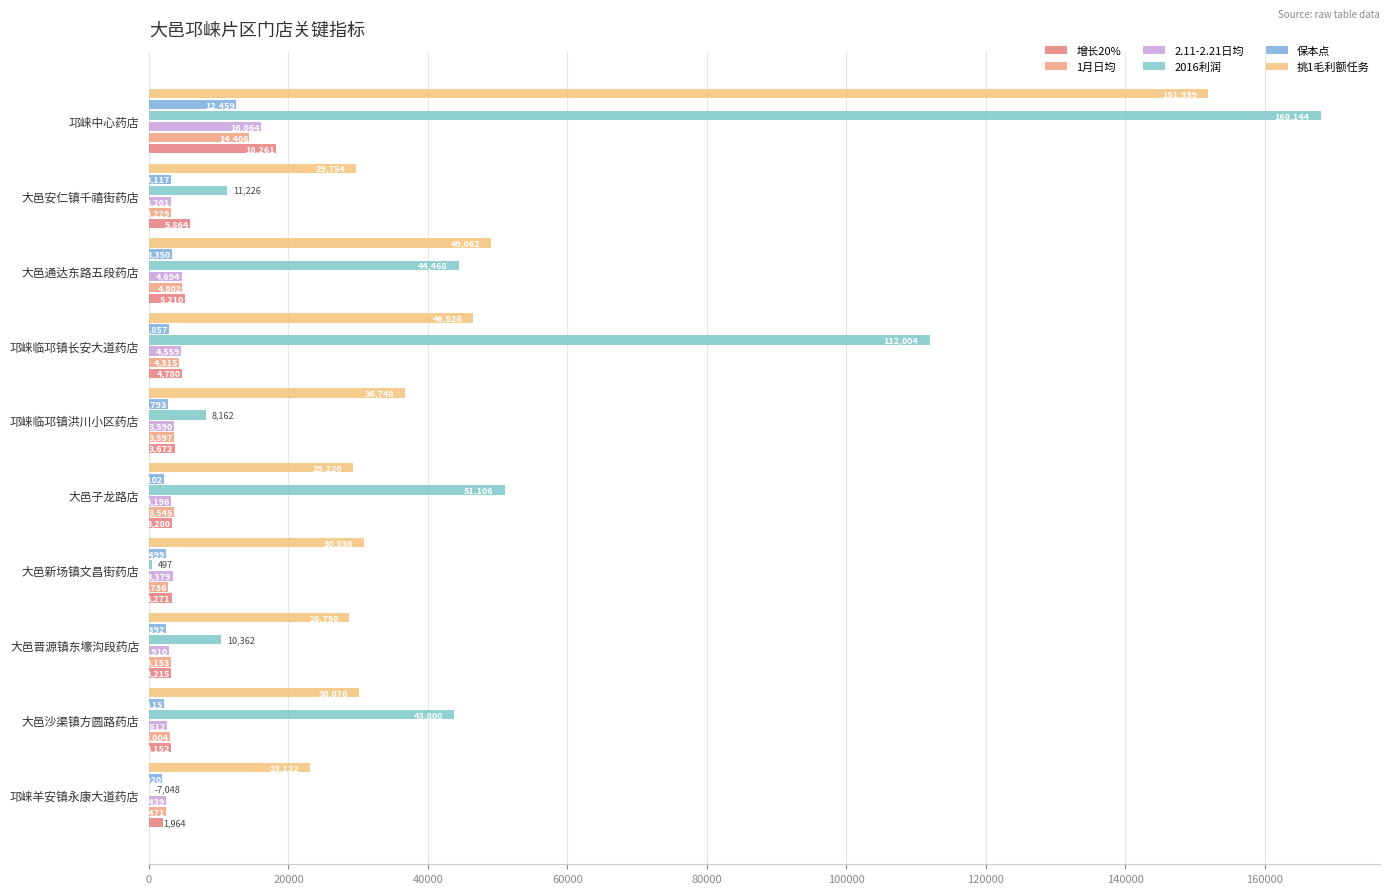

How many values in the 保本点 series exceed 2792?

5